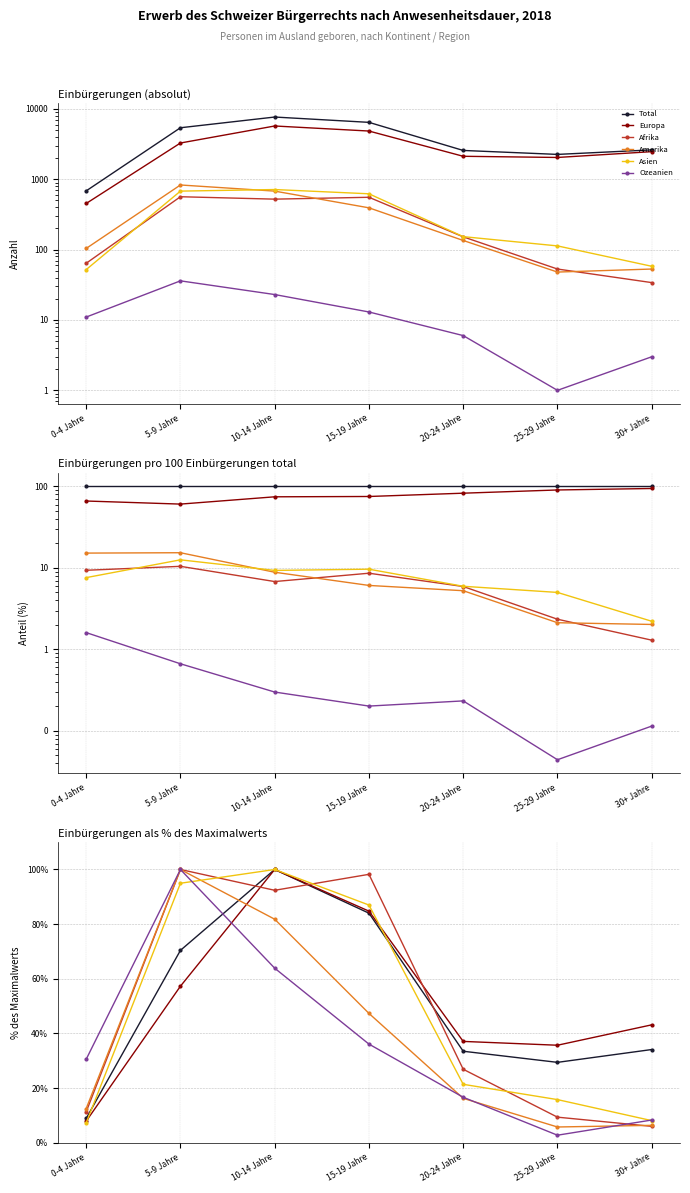

How many series are shown in this chart?

6